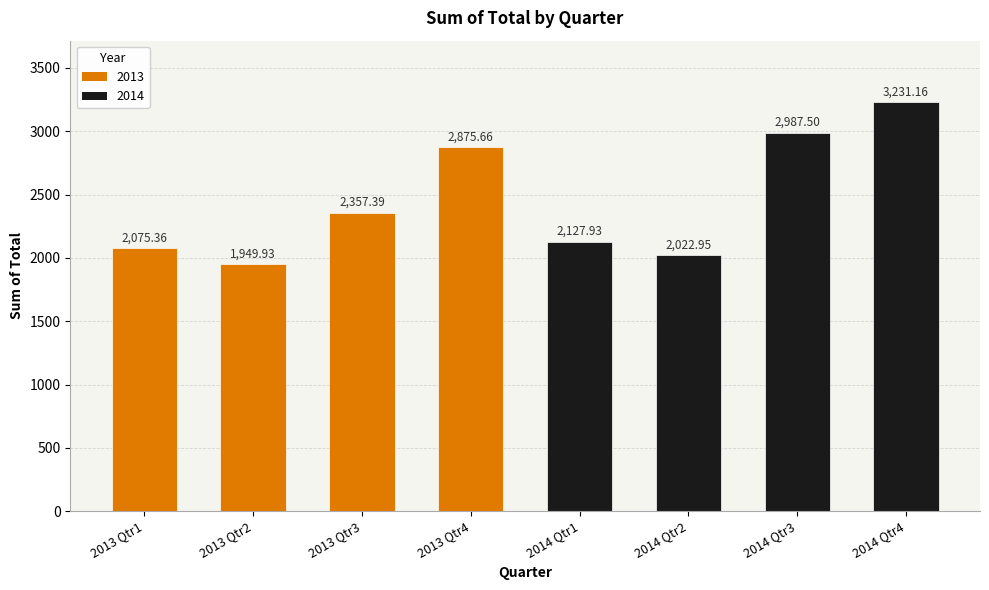

At which label does the data first exceed 2357?

2013 Qtr3